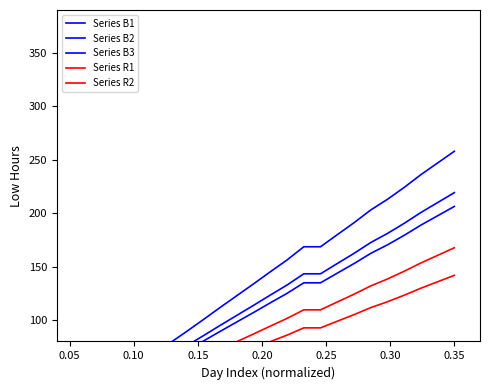

Count the number of categories in the chart.

24